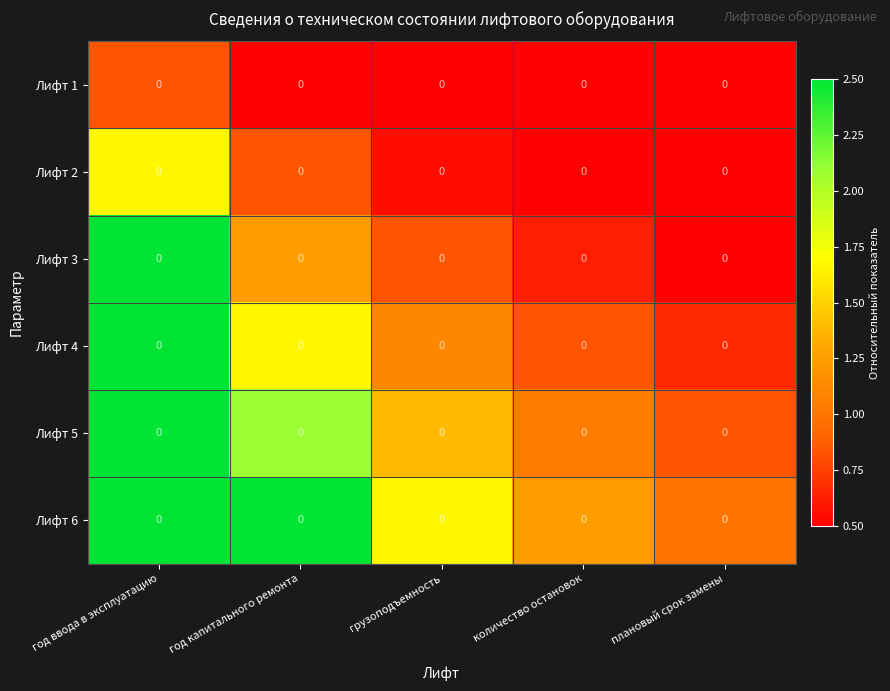

What is the average value of the Лифт 2 series?

0.8